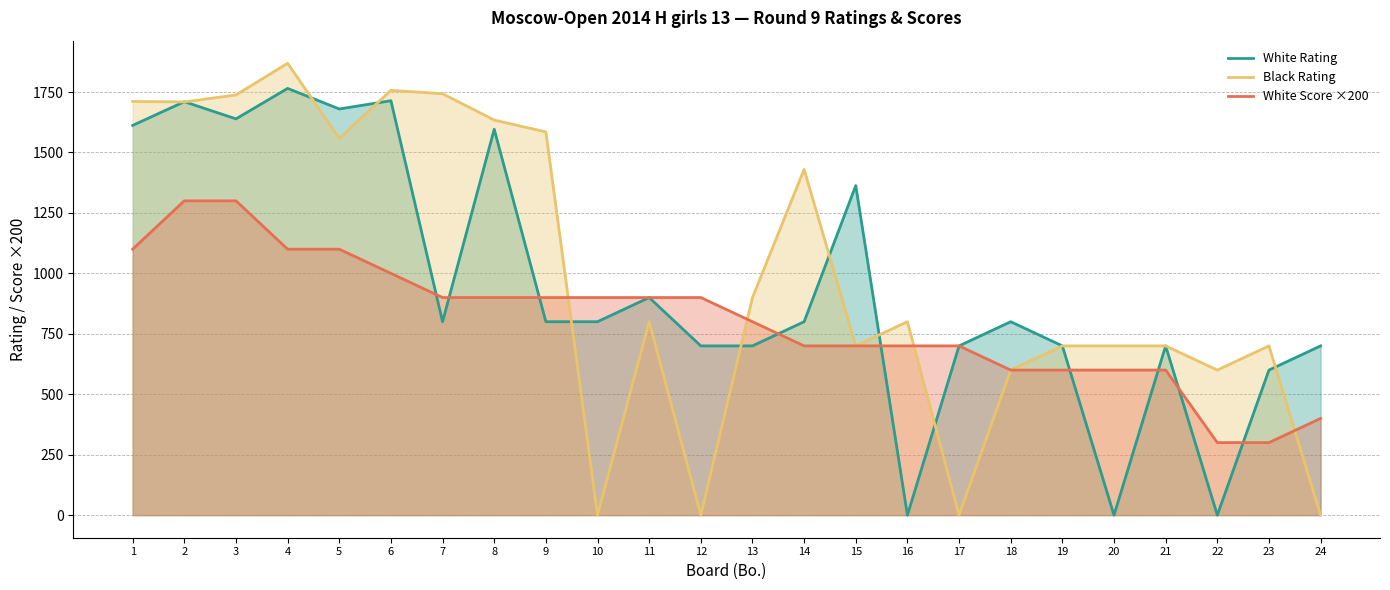

What is the difference between the White Score ×200 values at 14 and 18?

100